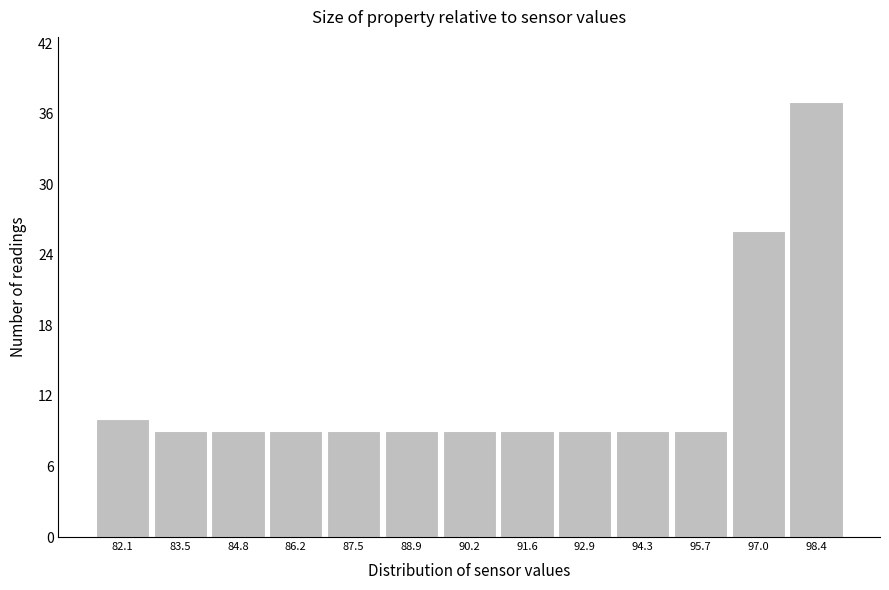

Reading left to right, extract all data points from this chart.

10	9	9	9	9	9	9	9	9	9	9	26	37